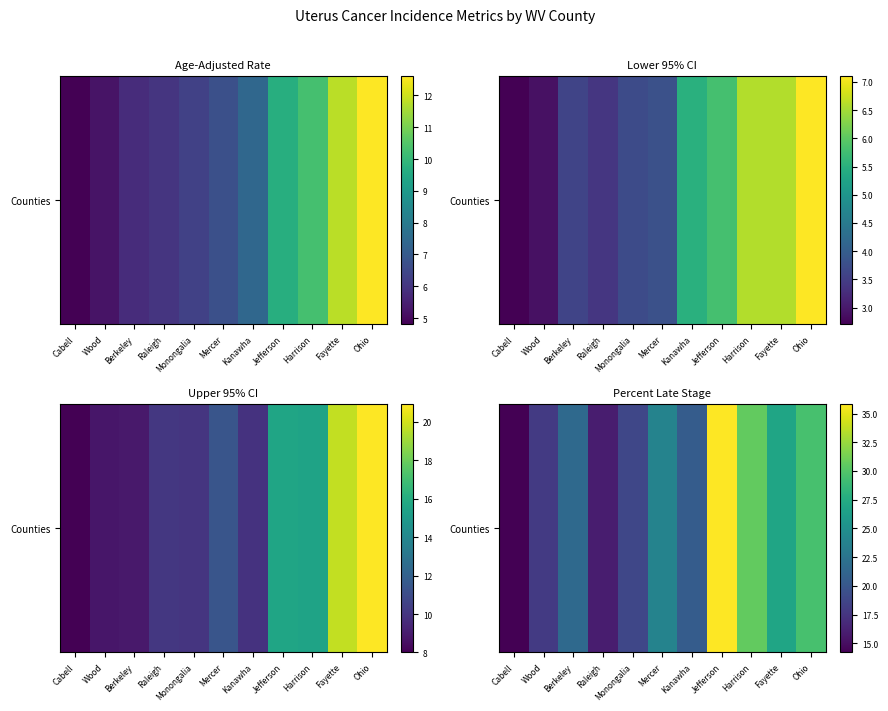

What is the change in value from Raleigh to Kanawha?

+4.6